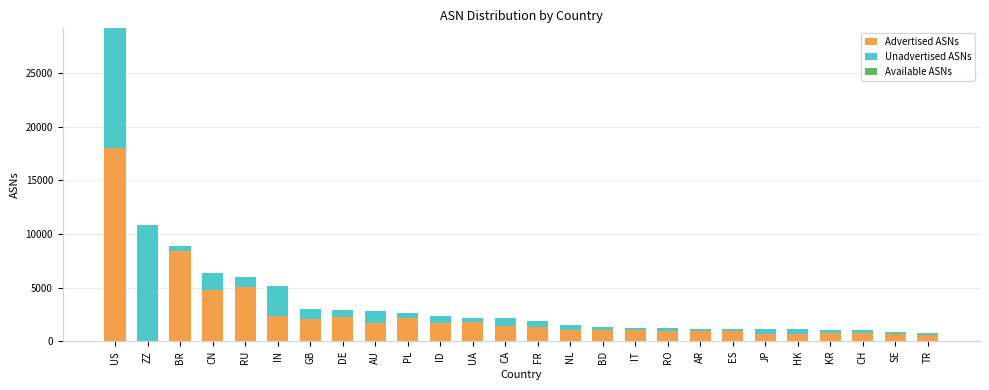

What is the total value across all series at RU?

5967